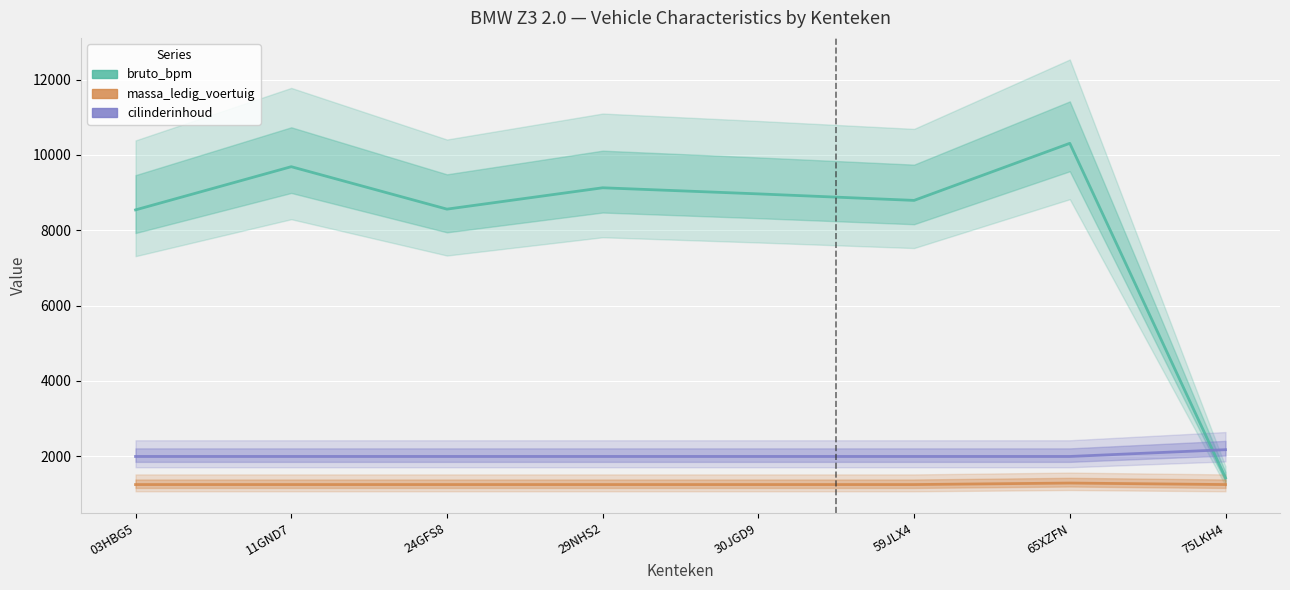

Between 30JGD9 and 75LKH4, which series saw the biggest shift?

bruto_bpm